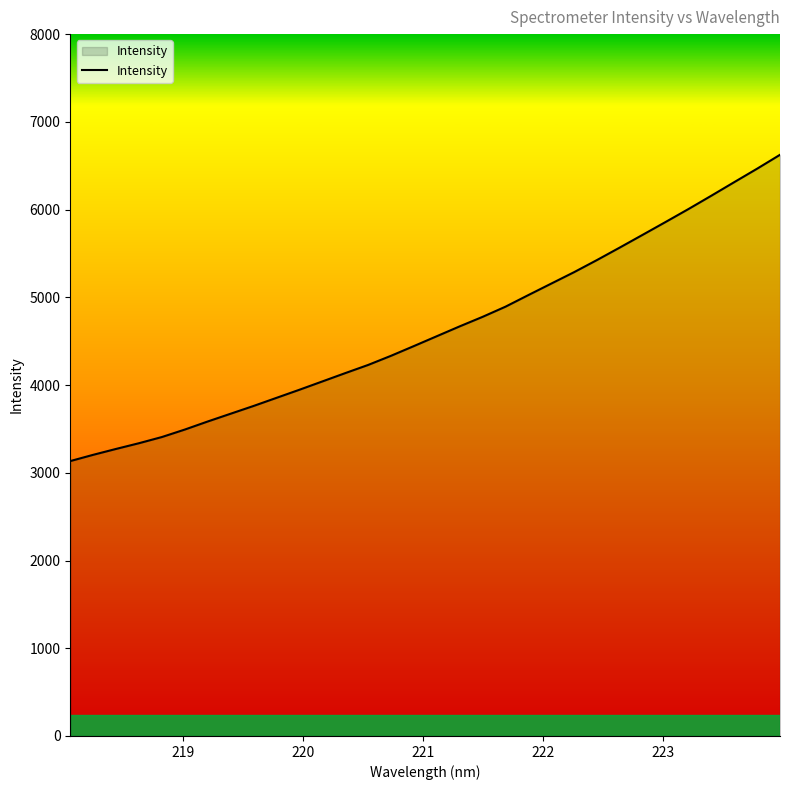

What is the greatest value displayed?

6624.4